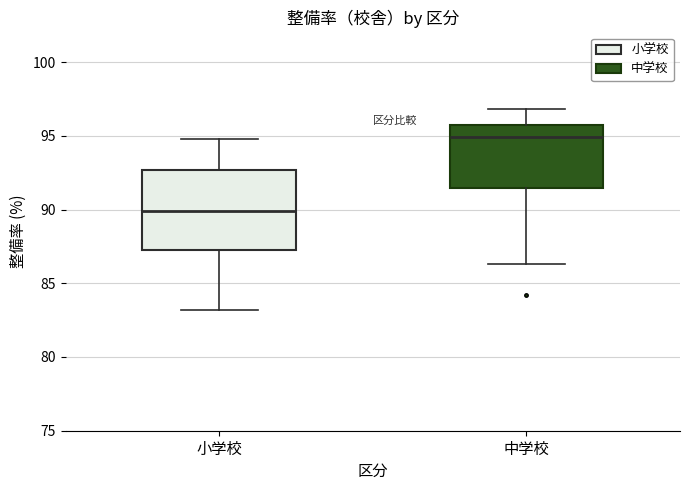

Reading left to right, read every box against the y-axis: the position of its median line, the range the box covers, and the ends of its whiskers. The values are not printed on the chart, so give them approximately, as read against the axis.

小学校: median 90.0, box 87.5 to 92.5, whiskers 83.0 to 95.0
中学校: median 95.0, box 91.5 to 95.5, whiskers 86.5 to 97.0